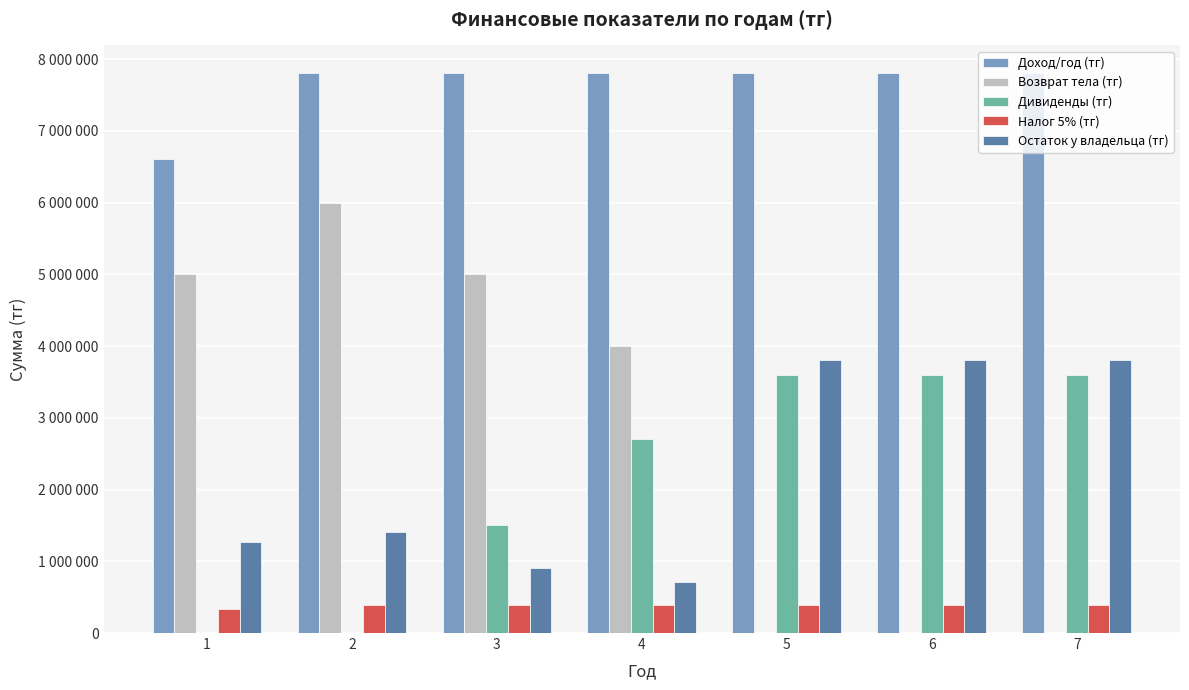

What are all the series names shown in the legend?

Доход/год (тг), Возврат тела (тг), Дивиденды (тг), Налог 5% (тг), Остаток у владельца (тг)